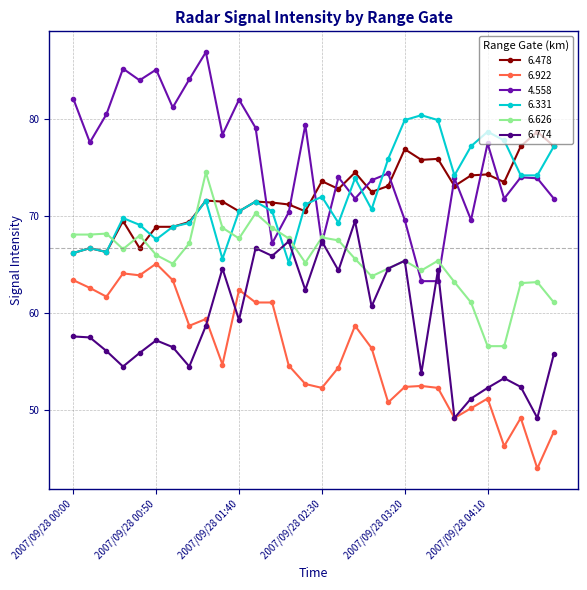

True or false: 6.922 has more than 0 points higher than both neighbors.

True